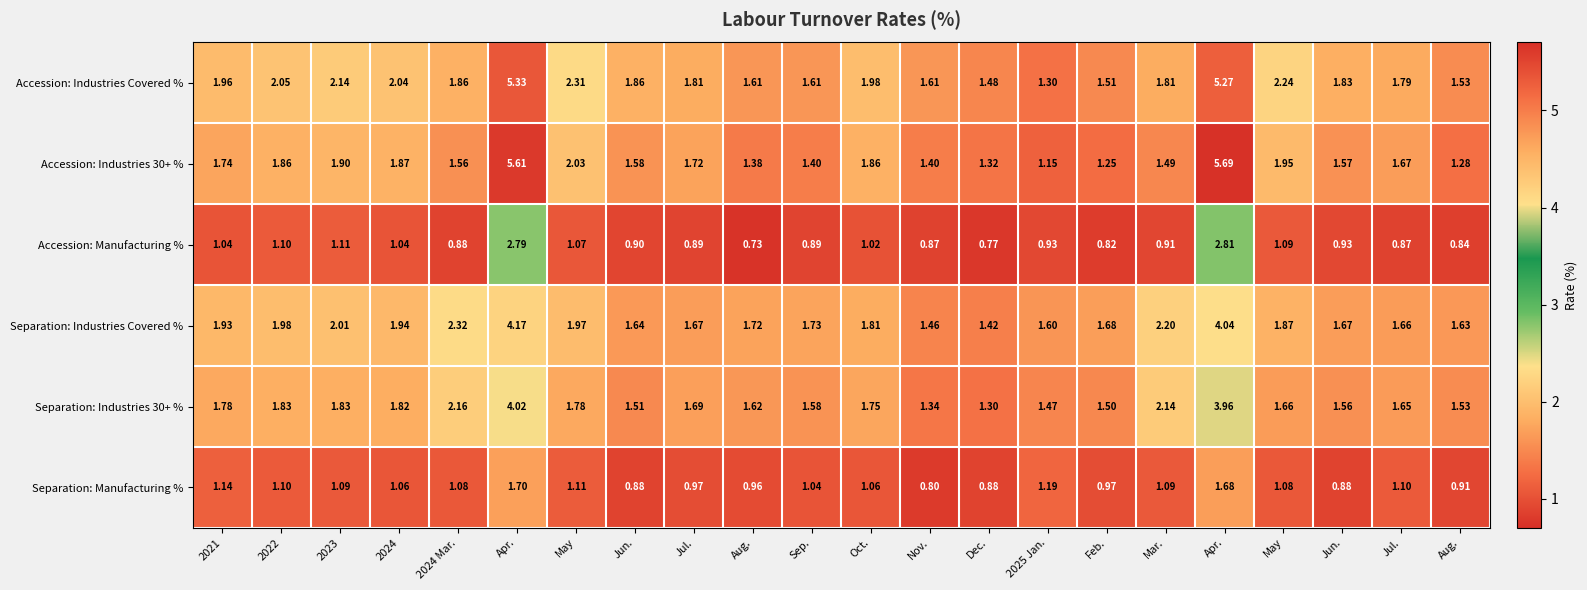

How many values in the Separation: Manufacturing % series are below 1?

8